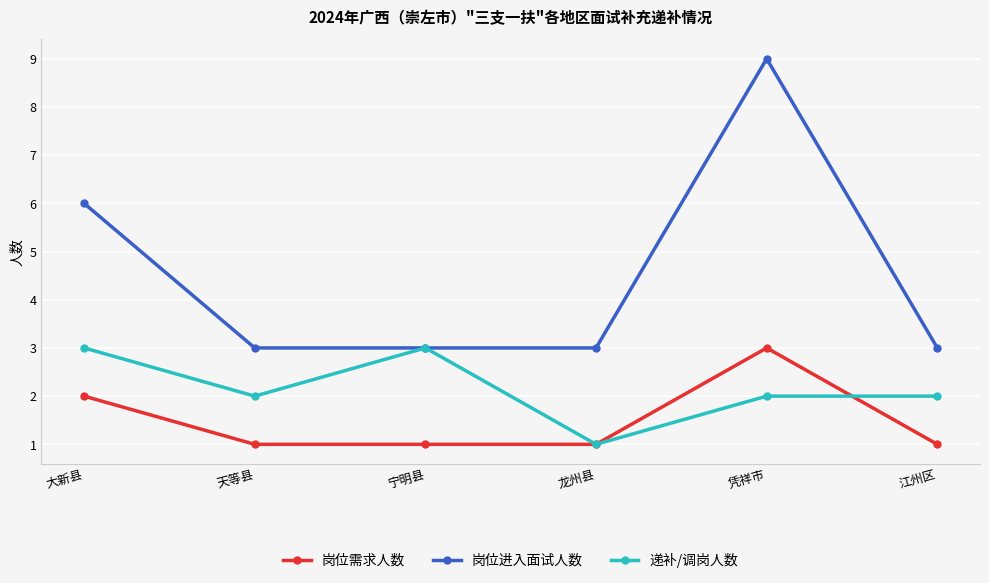

After their last crossing, which series has the higher values: 岗位需求人数 or 递补/调岗人数?

递补/调岗人数